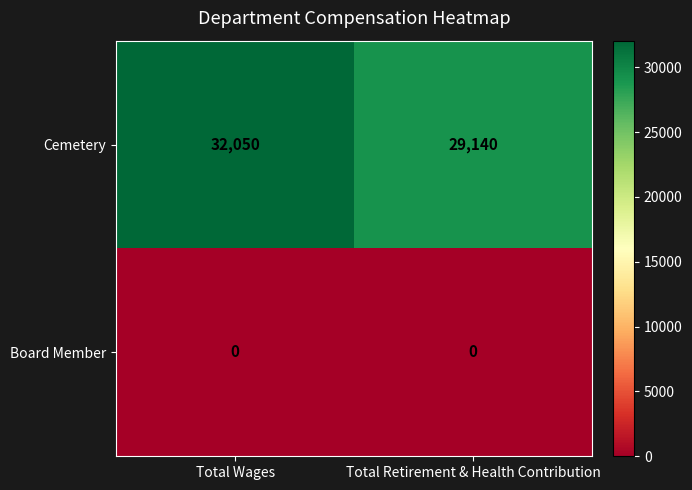

What is the approximate value of Cemetery at Total Wages?

32050